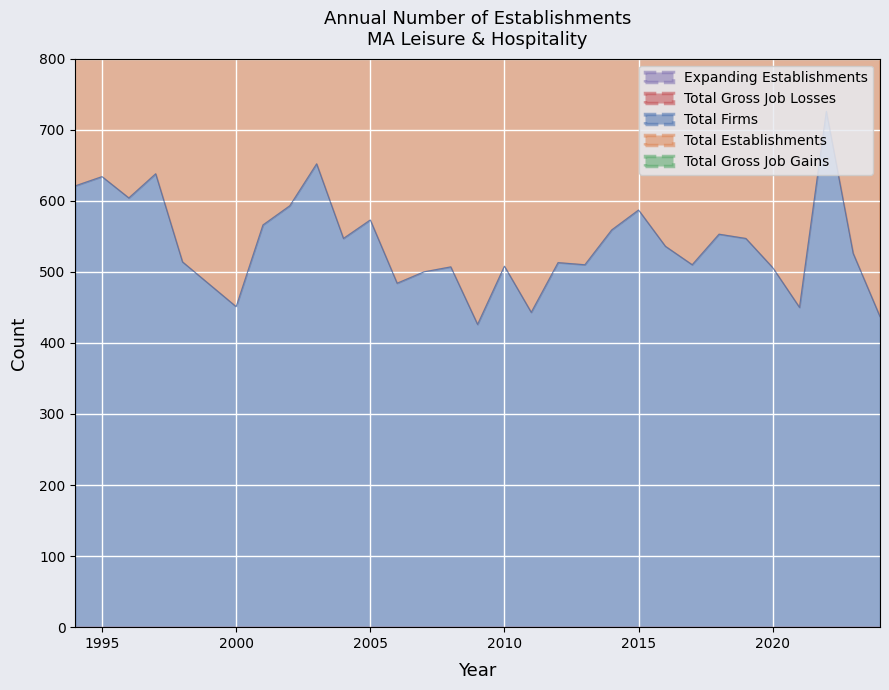

What is the value of the Total Firms point at the 29th from the left?

526